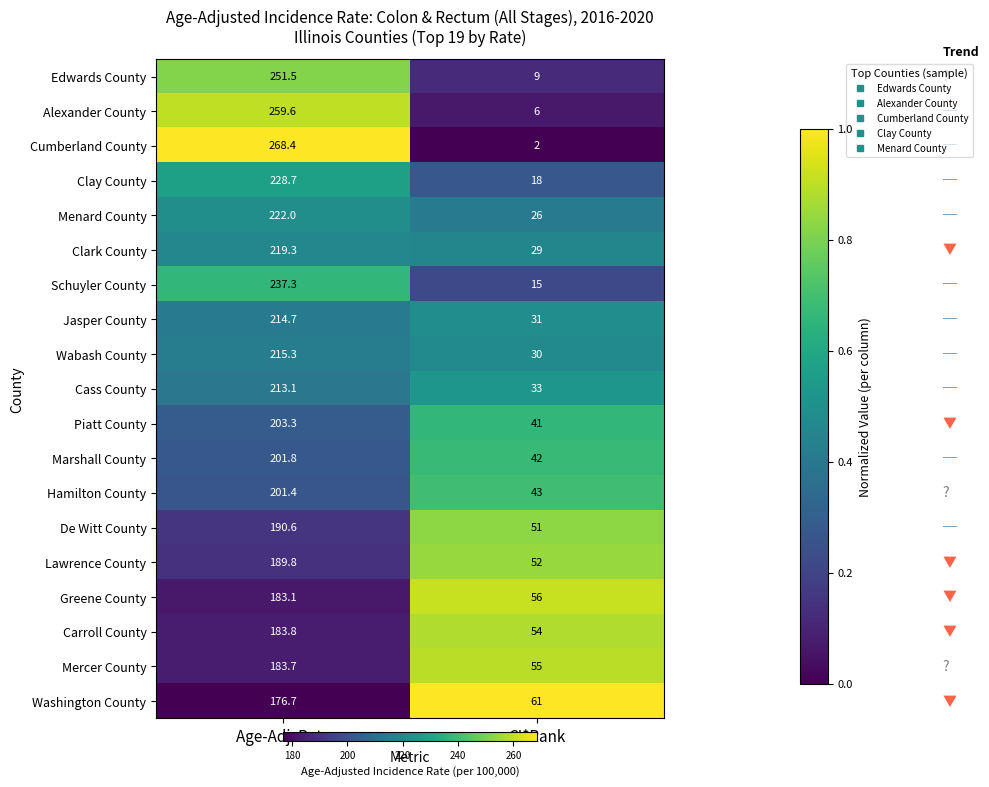

What is the sum of all Hamilton County values?

244.4